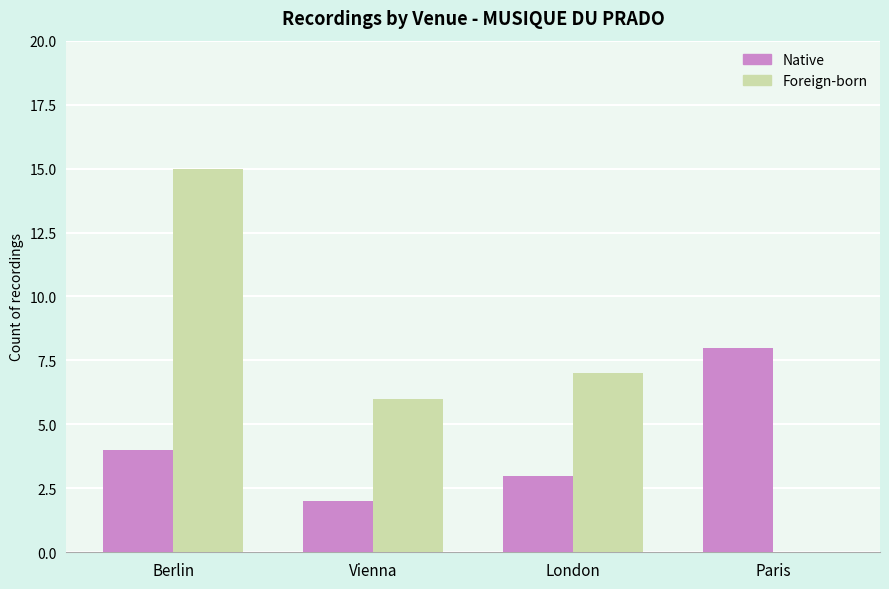

Which series has the widest spread of values?

Foreign-born